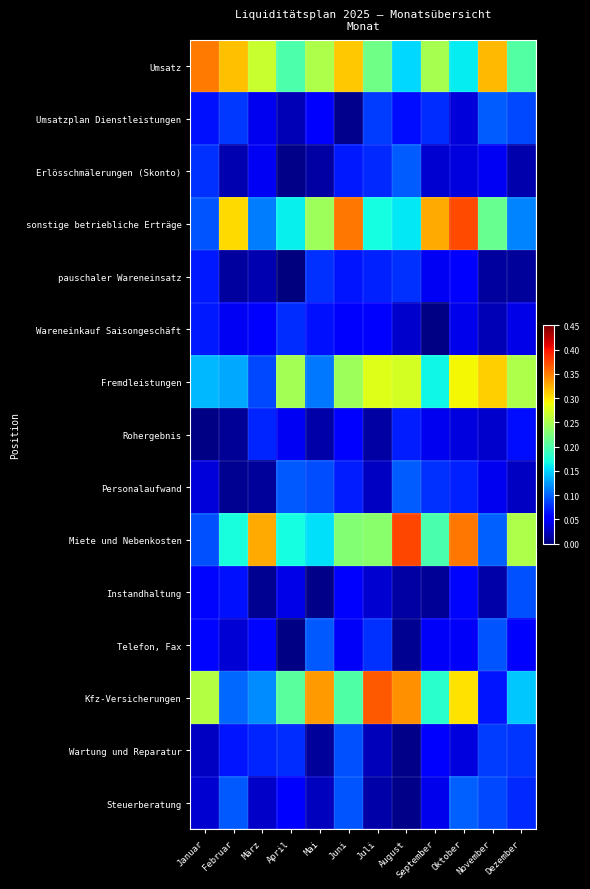

Rank the series at Juli from lowest to highest value.

Rohergebnis, Steuerberatung, Wartung und Reparatur, Personalaufwand, Instandhaltung, Wareneinkauf Saisongeschäft, pauschaler Wareneinsatz, Erlösschmälerungen (Skonto), Telefon, Fax, Umsatzplan Dienstleistungen, sonstige betriebliche Erträge, Umsatz, Miete und Nebenkosten, Fremdleistungen, Kfz-Versicherungen